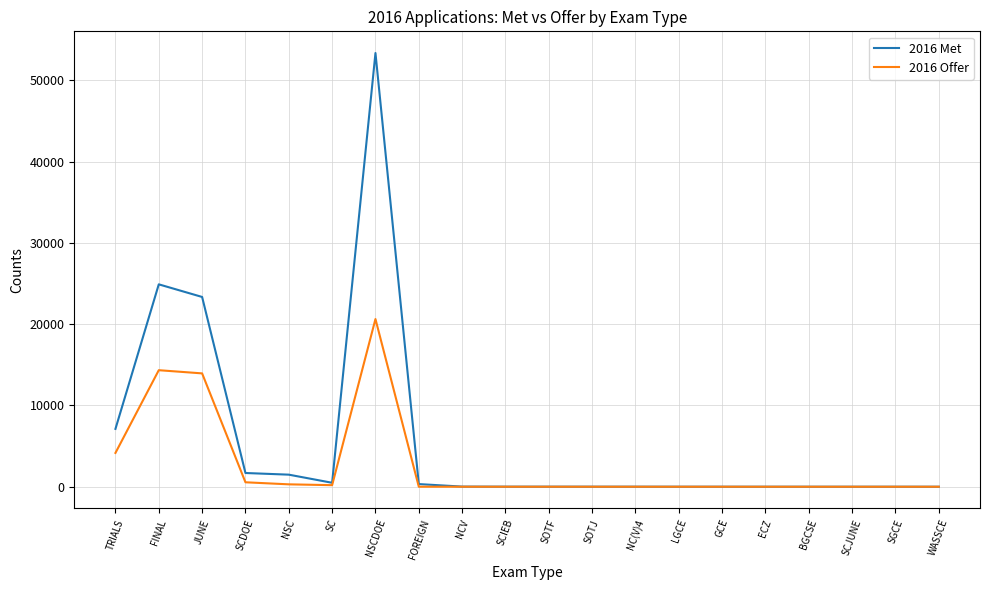

What position from the right is NSCDOE?

14